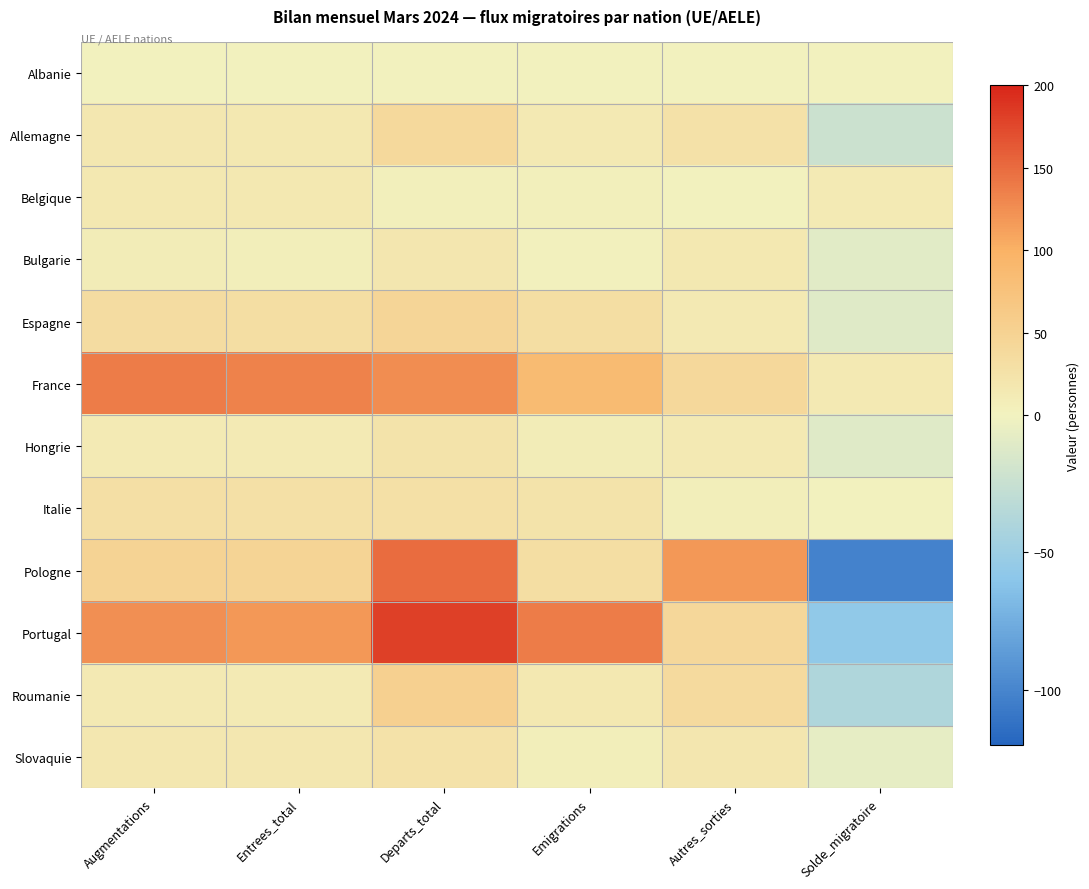

Rank the series at Autres_sorties from highest to lowest value.

Pologne, Portugal, France, Roumanie, Allemagne, Slovaquie, Bulgarie, Hongrie, Espagne, Italie, Albanie, Belgique